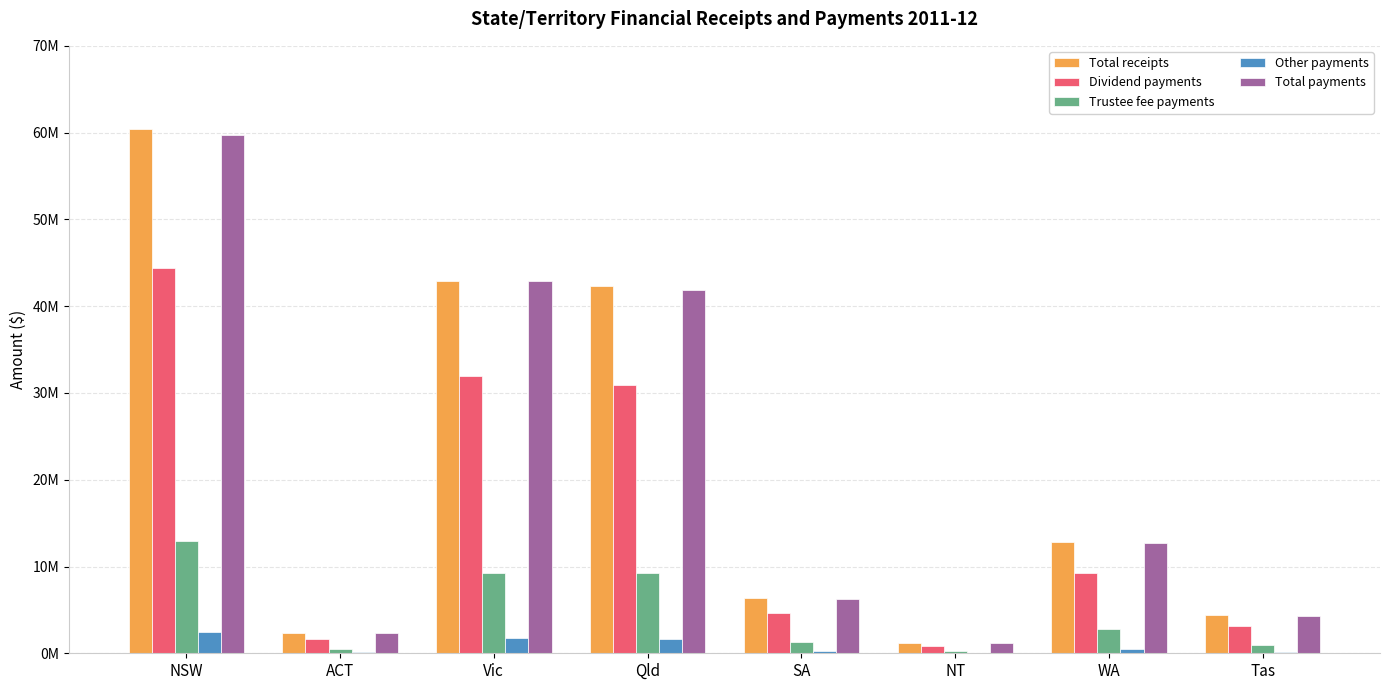

Are the bars horizontal?

No